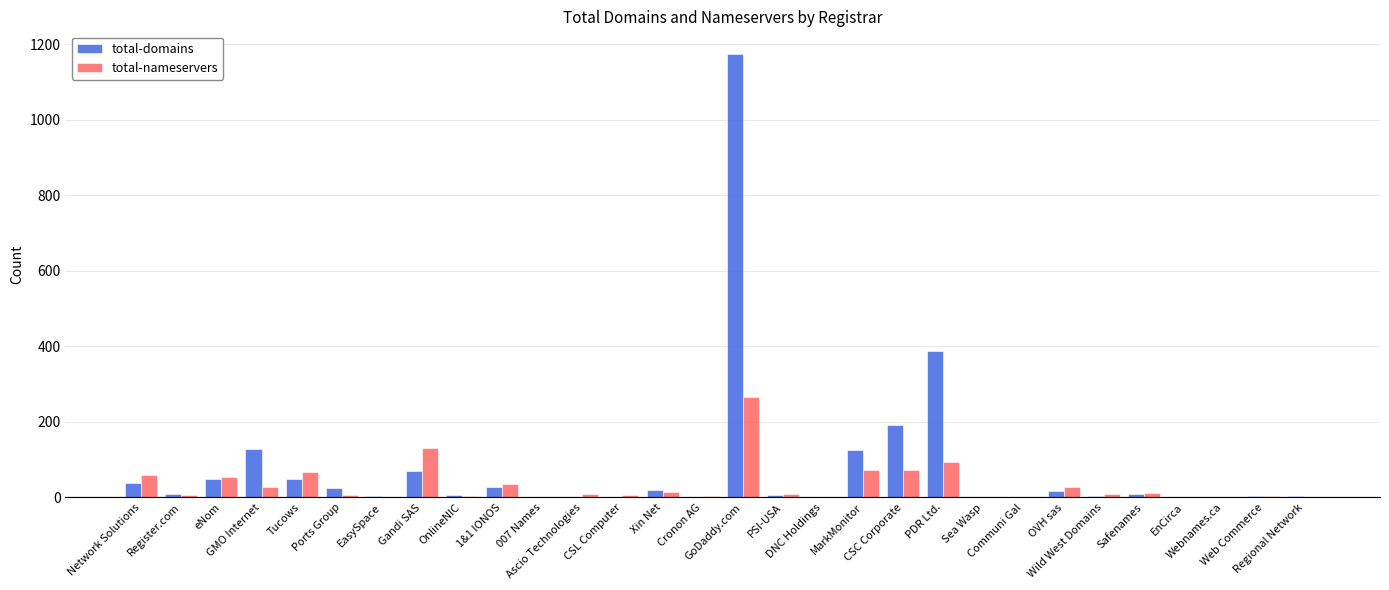

At which category does the chart reach its peak across all series?

GoDaddy.com